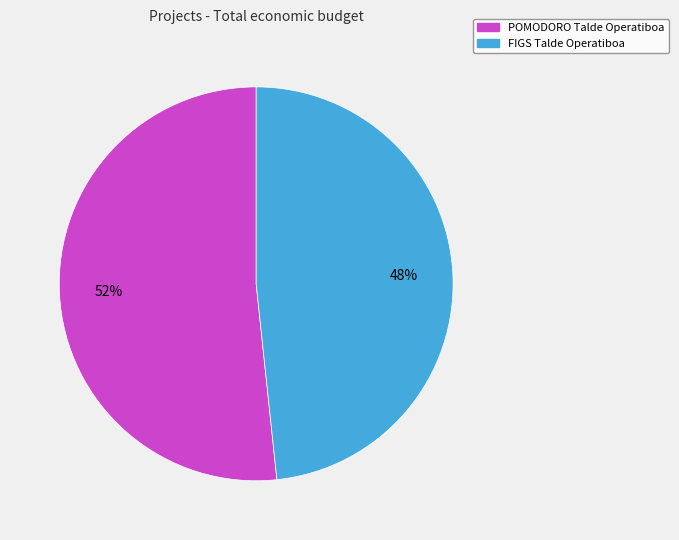

To the nearest percent, what is the combined percentage of FIGS Talde Operatiboa and POMODORO Talde Operatiboa?

100%